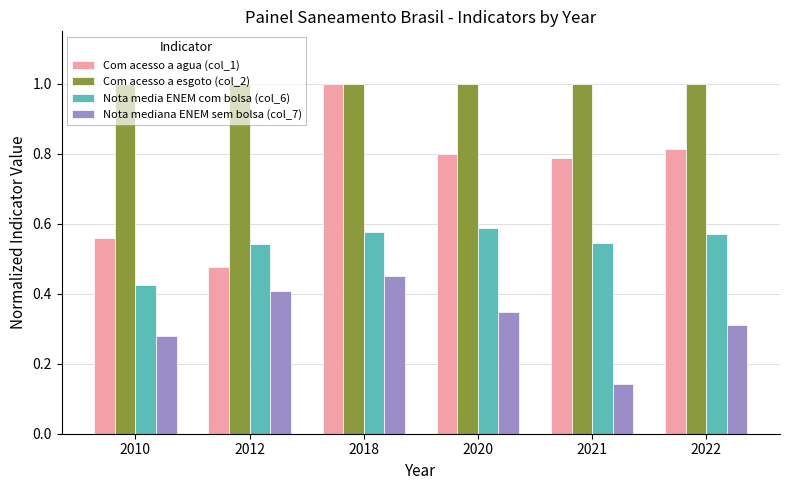

The value of Com acesso a esgoto (col_2) at 2010 is 1.0. True or false?

True